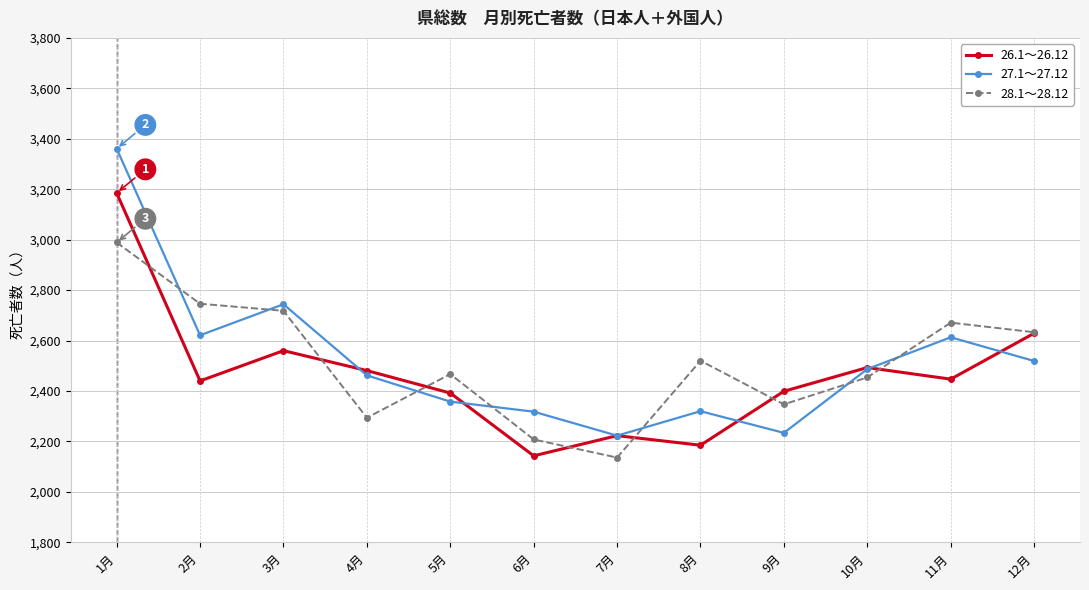

Rank the series by their maximum value, from highest to lowest.

27.1～27.12, 26.1～26.12, 28.1～28.12